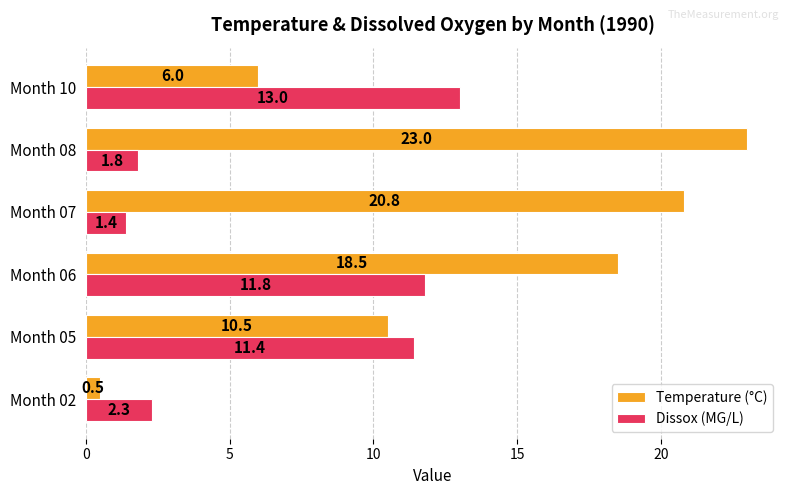

Read the Temperature (°C) value at Month 06.

18.5